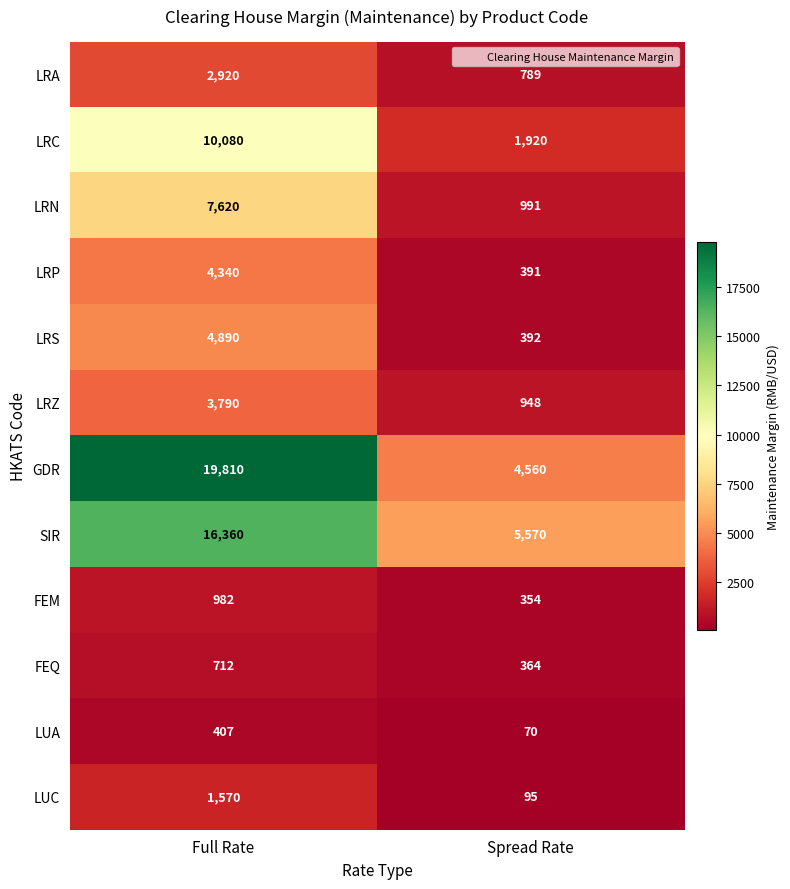

What is the sum of the LUC values at Full Rate and Spread Rate?

1665